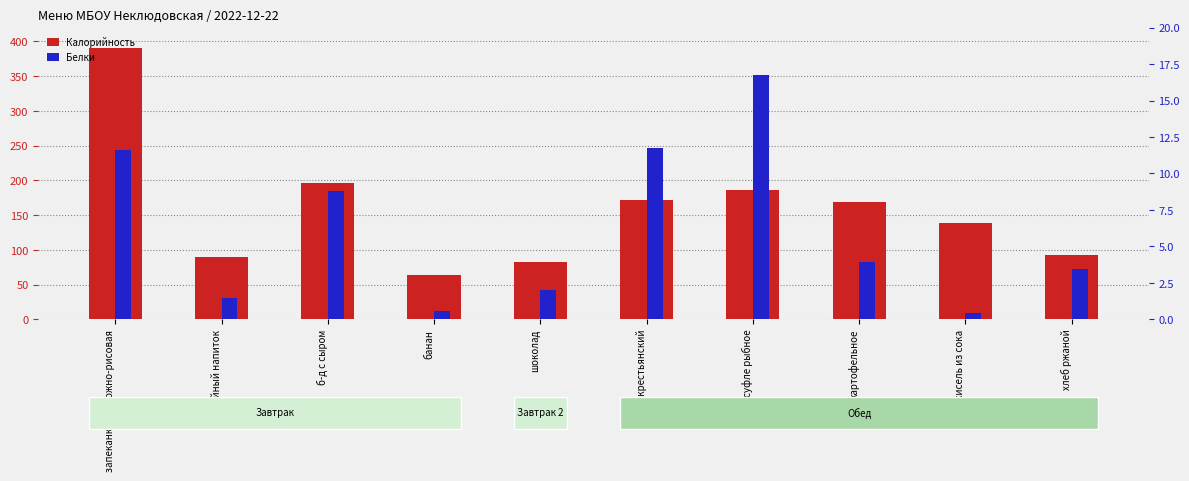

Between запеканка творожно-рисовая and кисель из сока, which series saw the biggest shift?

Калорийность